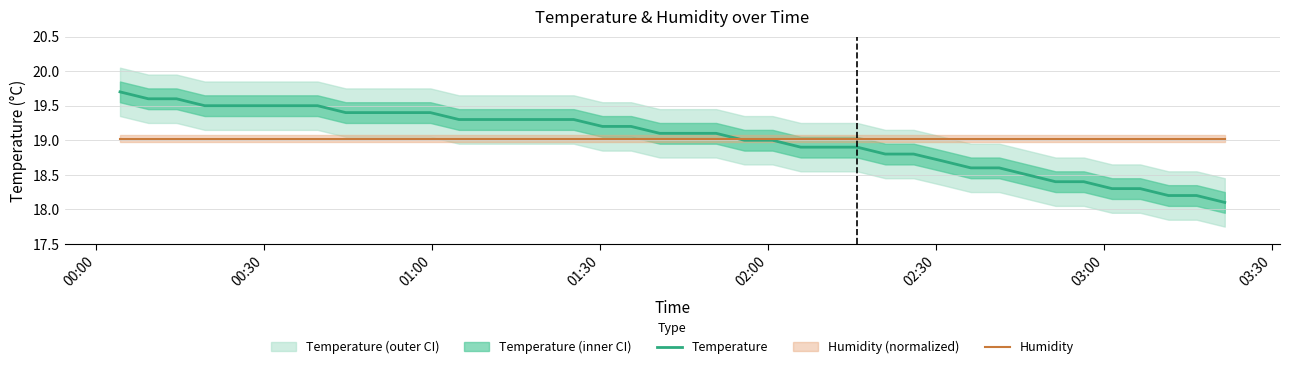

What is the lowest value of the Temperature series?

18.1